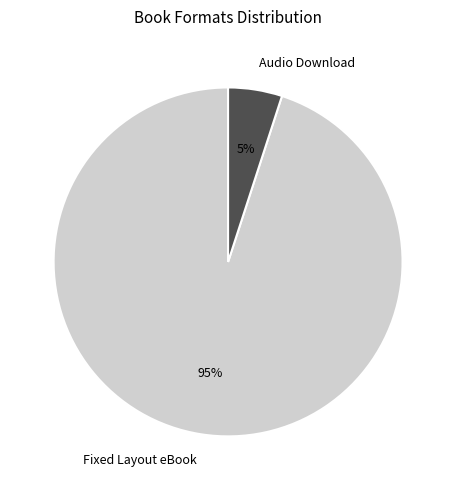

What percentage is the Audio Download slice, to the nearest percent?

5%